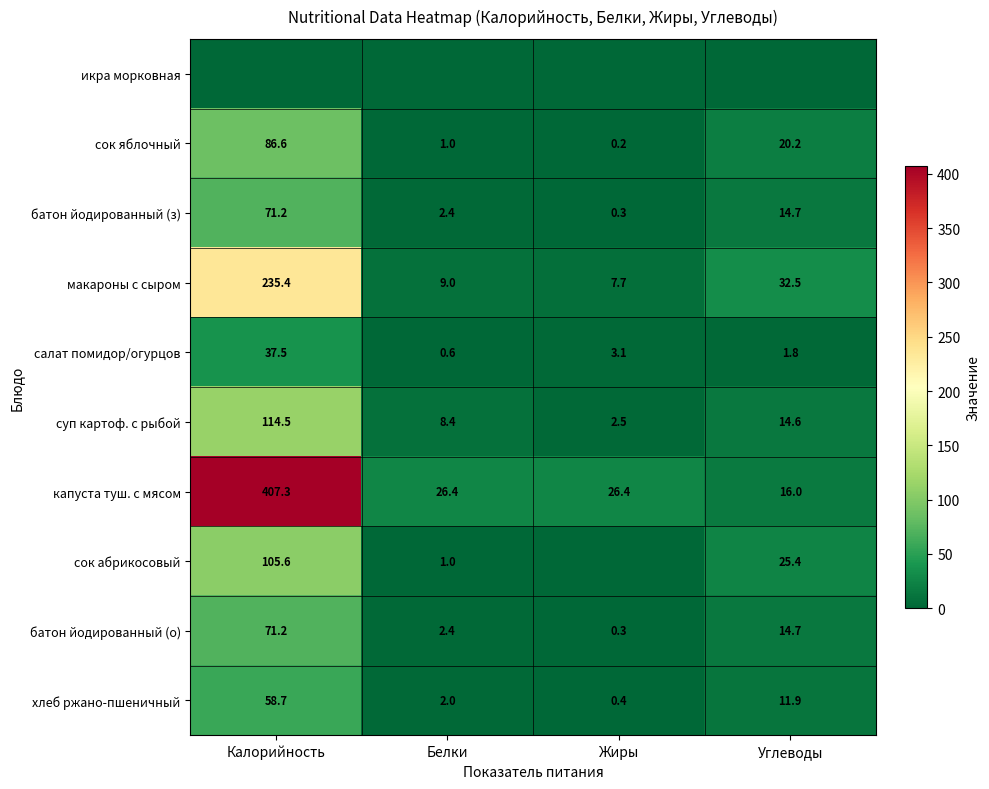

Where does the хлеб ржано-пшеничный series first go above 11?

Калорийность